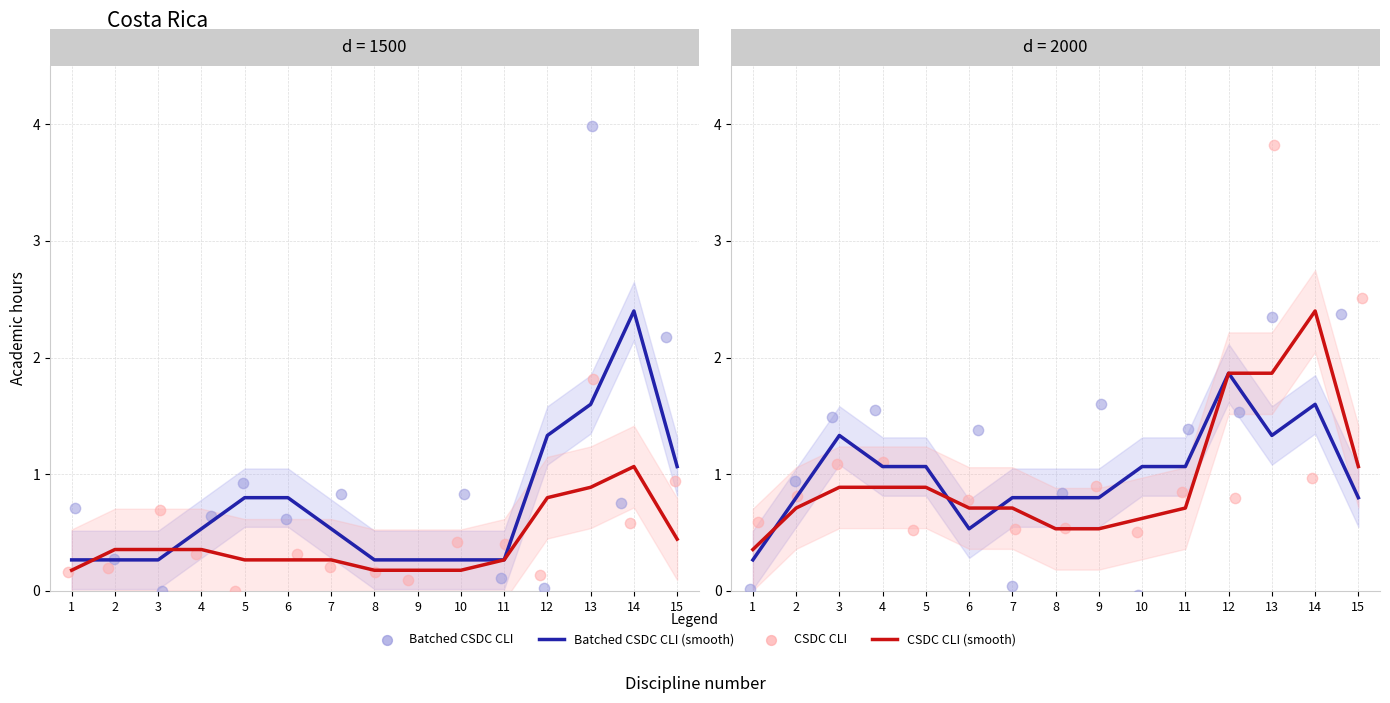

What is the total value across all series at 6?

3.4